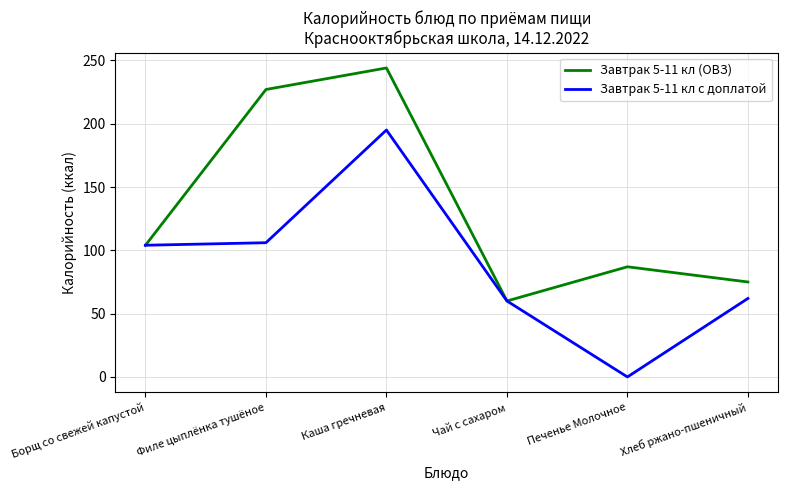

What position from the right is Борщ со свежей капустой?

6